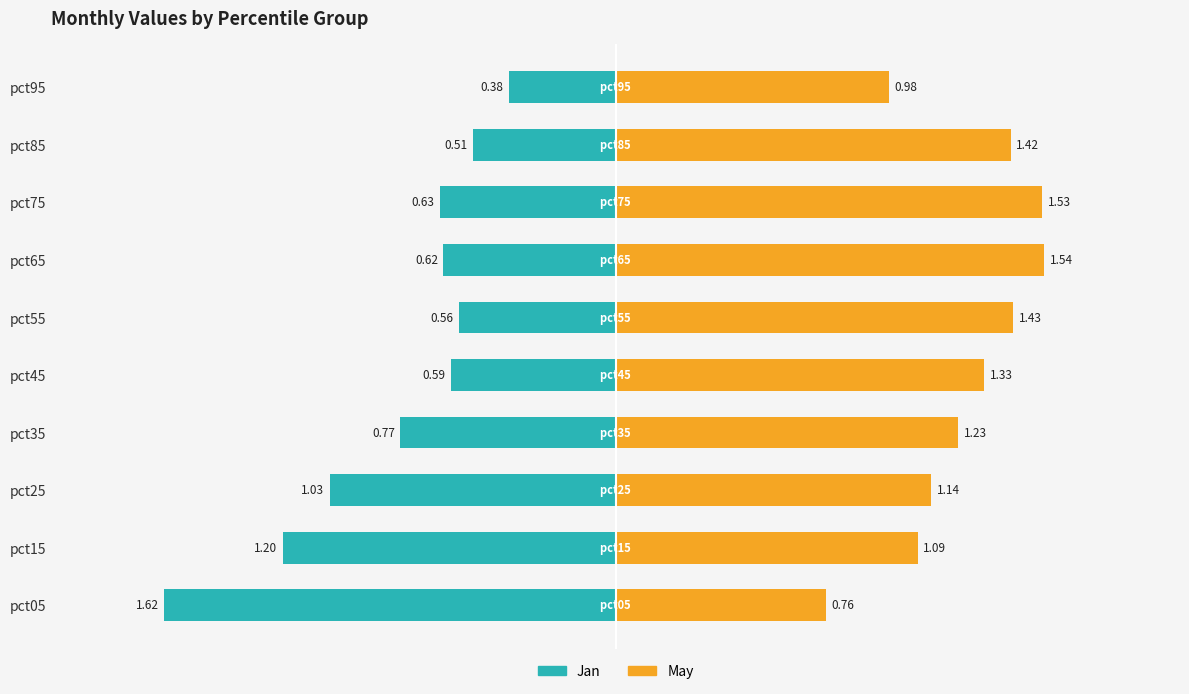

What is the difference between the maximum and minimum values in the Jan series?

1.2